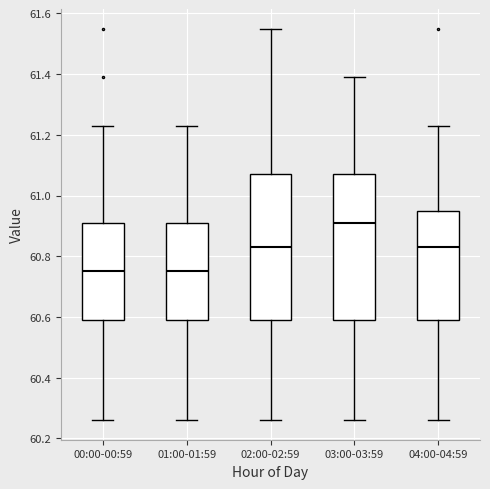

Reading left to right, read every box against the y-axis: the position of its median line, the range the box covers, and the ends of its whiskers. The values are not printed on the chart, so give them approximately, as read against the axis.

00:00-00:59: median 60.76, box 60.60 to 60.92, whiskers 60.26 to 61.24
01:00-01:59: median 60.76, box 60.60 to 60.92, whiskers 60.26 to 61.24
02:00-02:59: median 60.84, box 60.60 to 61.08, whiskers 60.26 to 61.56
03:00-03:59: median 60.92, box 60.60 to 61.08, whiskers 60.26 to 61.40
04:00-04:59: median 60.84, box 60.60 to 60.96, whiskers 60.26 to 61.24